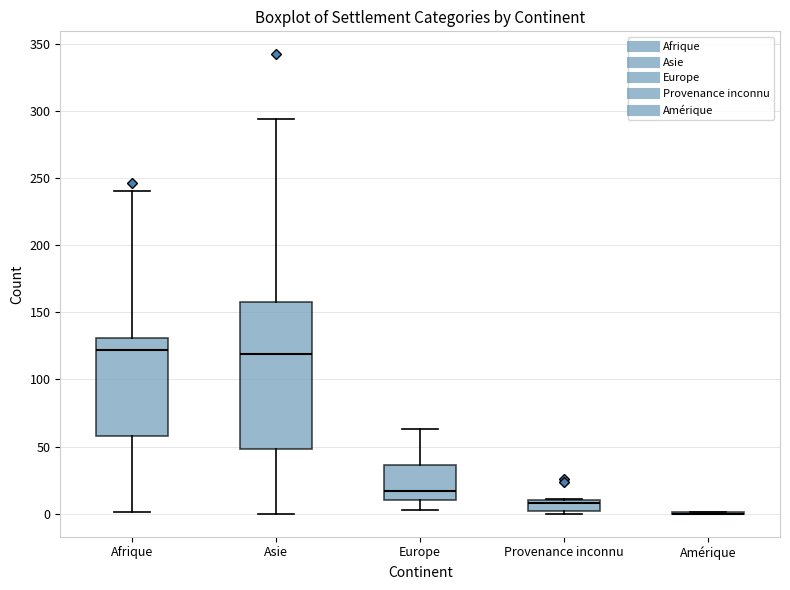

Reading left to right, transcribe this box plot: for each box, give where its median line is, the range the box spans, and where its two whiskers end, as read against the y-axis. The values are not printed on the chart, so give them approximately, as read against the axis.

Afrique: median 120, box 60 to 130, whiskers 0 to 240
Asie: median 120, box 50 to 160, whiskers 0 to 295
Europe: median 15, box 10 to 35, whiskers 5 to 65
Provenance inconnu: median 10 (just below the box's upper edge), box 0 to 10, whiskers 0 (just below the box's lower edge) to 10
Amérique: box collapsed to a line at 0, whiskers 0 to 0